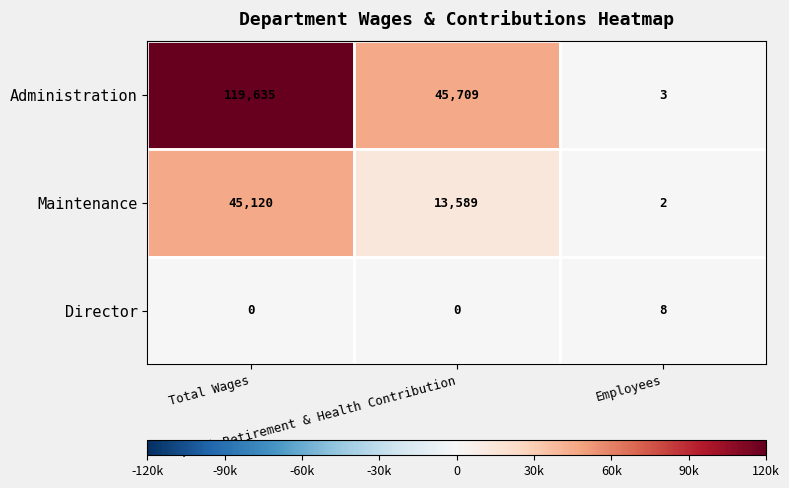

At how many categories does at least one series exceed 35176?

2